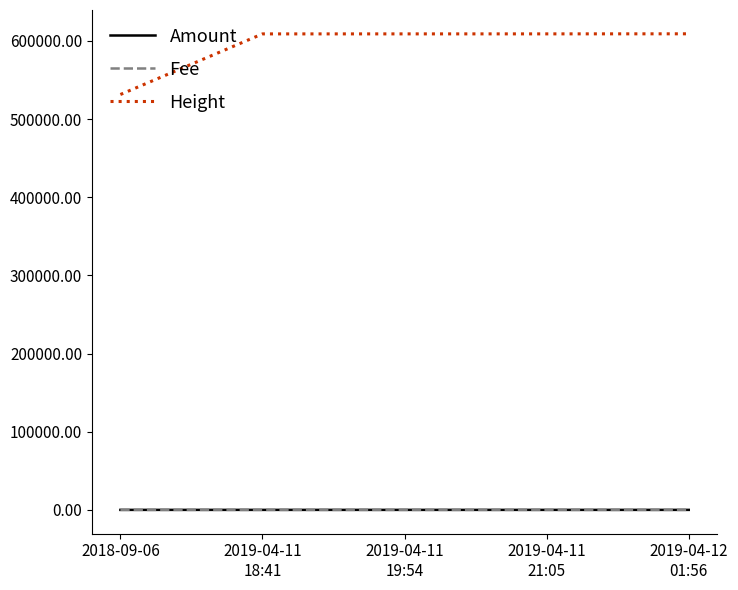

What is the average value of the Fee series?

0.3